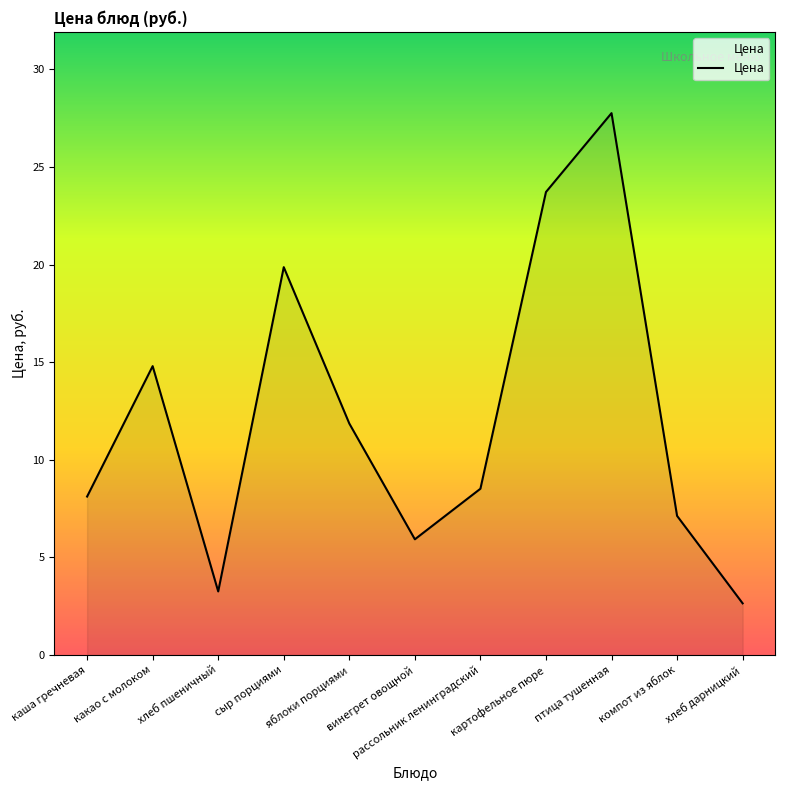

The value at винегрет овощной is 5.9. True or false?

True